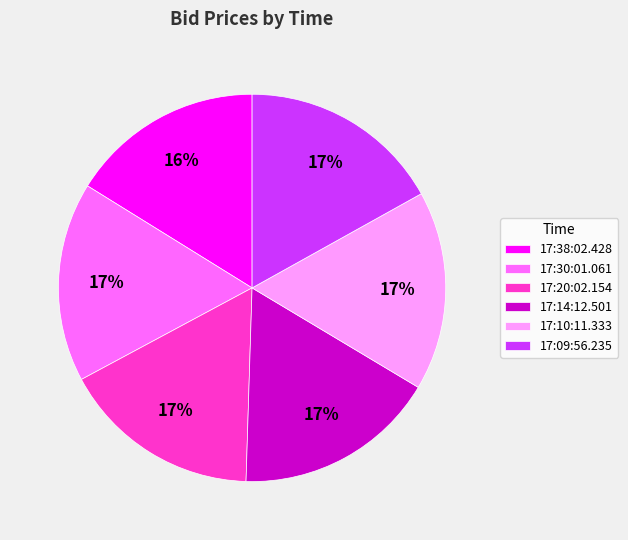

Combined, do 17:14:12.501 and 17:20:02.154 account for over 50%?

No